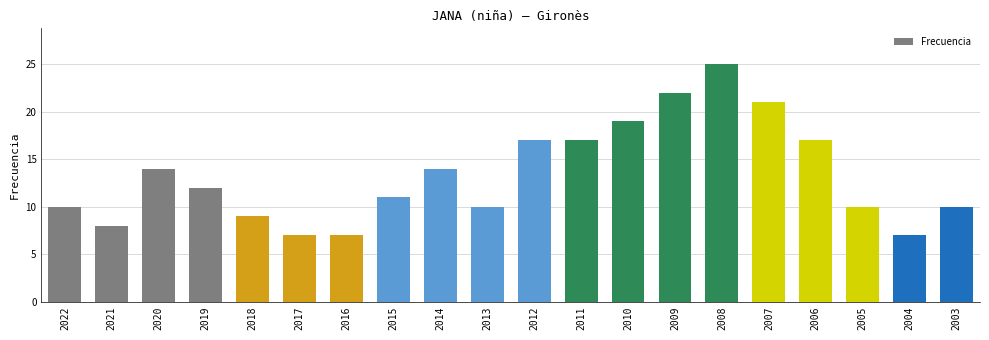

Reading left to right, extract all data points from this chart.

2022=10	2021=8	2020=14	2019=12	2018=9	2017=7	2016=7	2015=11	2014=14	2013=10	2012=17	2011=17	2010=19	2009=22	2008=25	2007=21	2006=17	2005=10	2004=7	2003=10